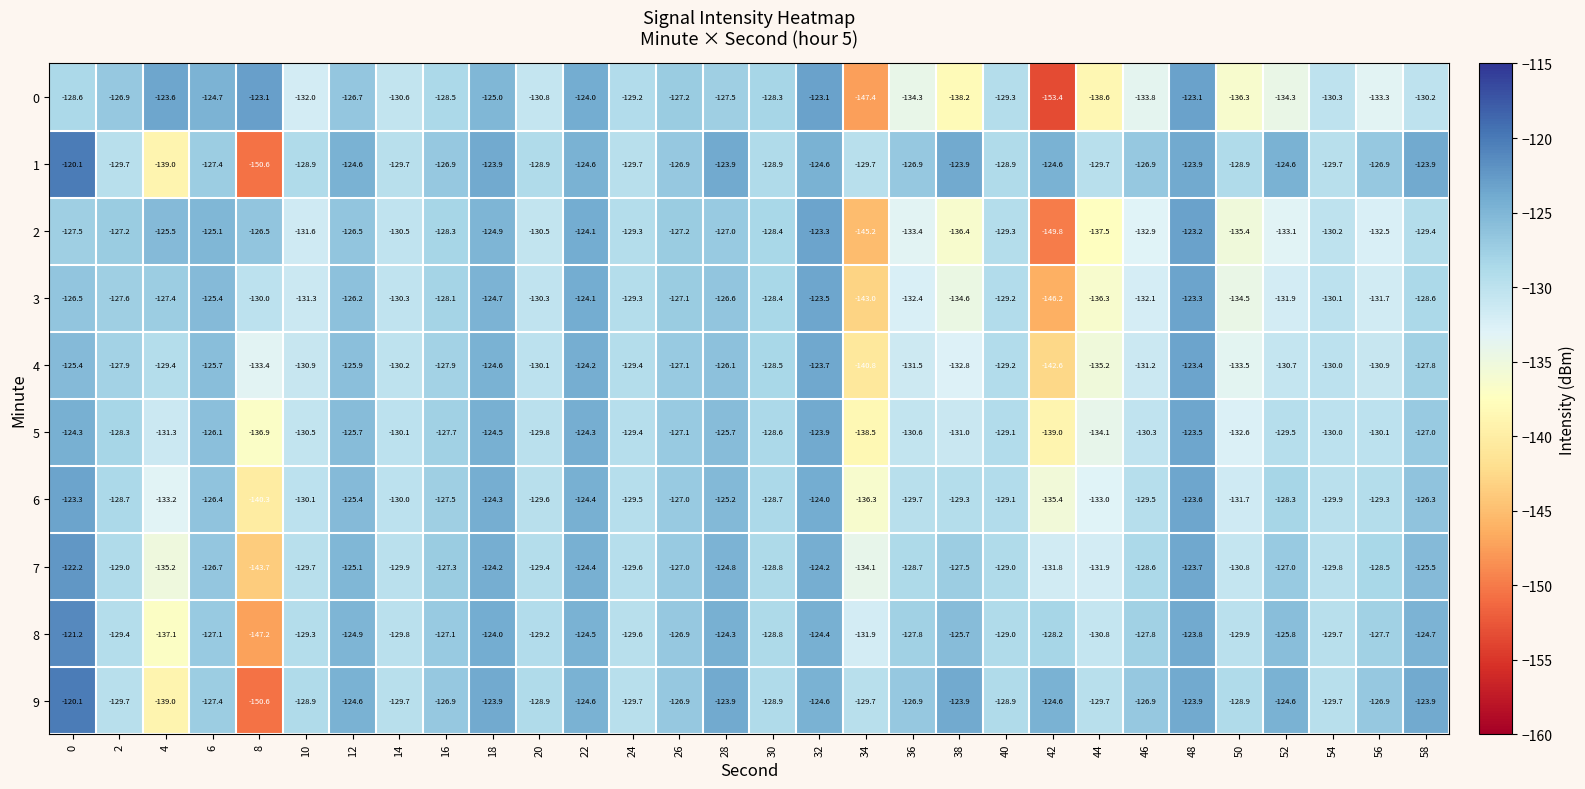

Between 30 and 32, which series saw the biggest shift?

0